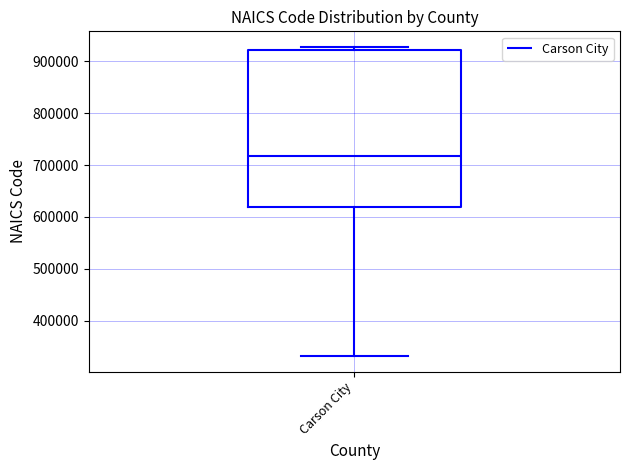

Read this box plot against the y-axis: the position of the median line, the range covered by the box, and the ends of both whiskers. The values are not printed on the chart, so give them approximately, as read against the axis.

median 720000, box 620000 to 920000, whiskers 330000 to 930000